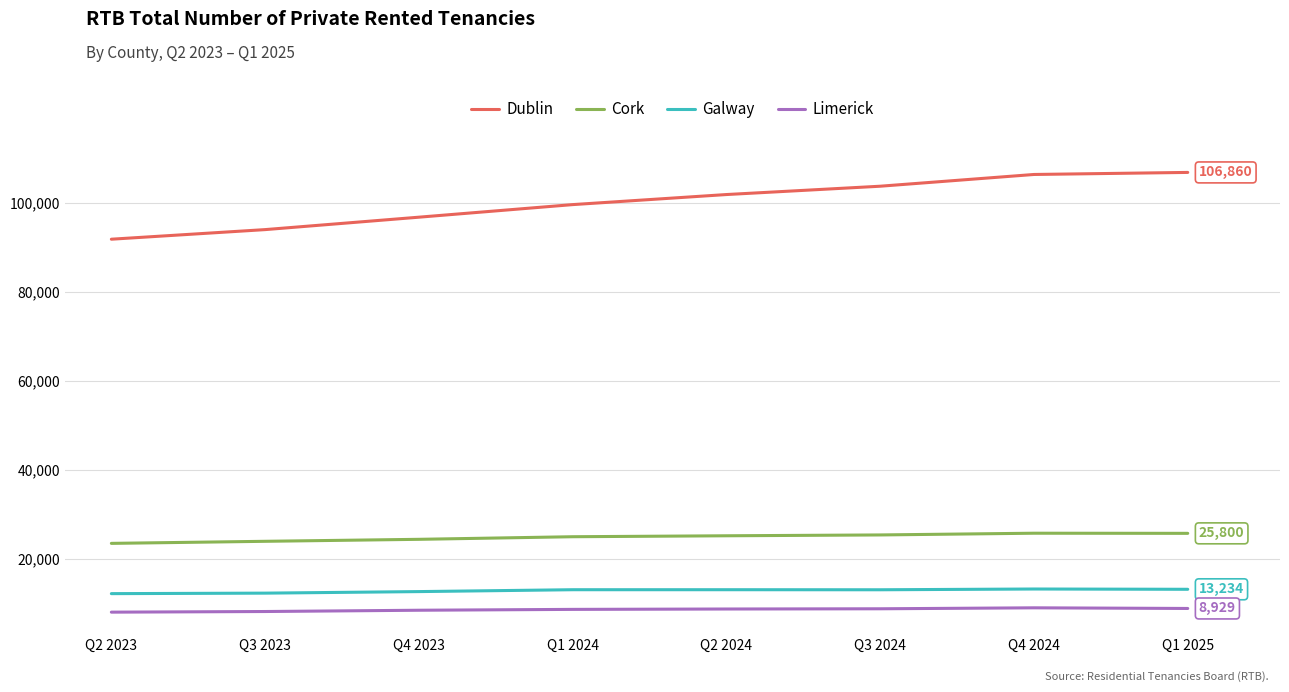

Which series has the widest spread of values?

Dublin